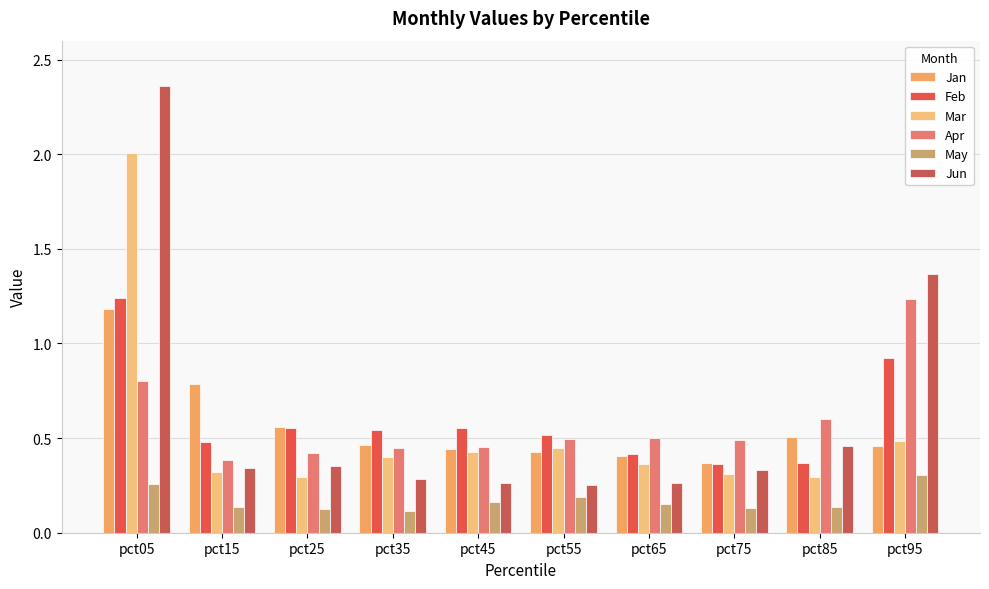

Which category has the highest value across all series?

pct05